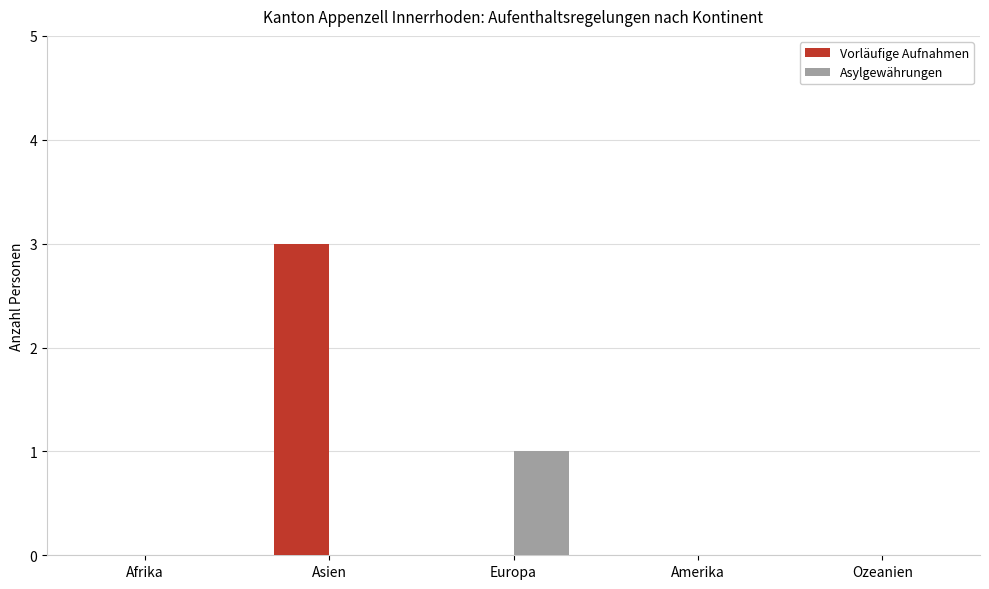

At which category is the sum across all series the highest?

Asien